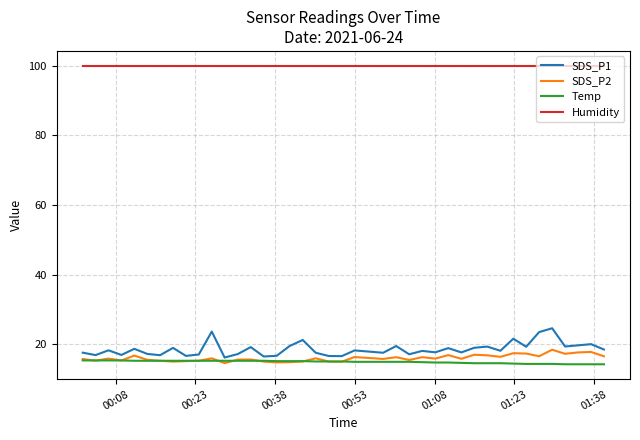

True or false: SDS_P1 and Humidity cross at least once.

False